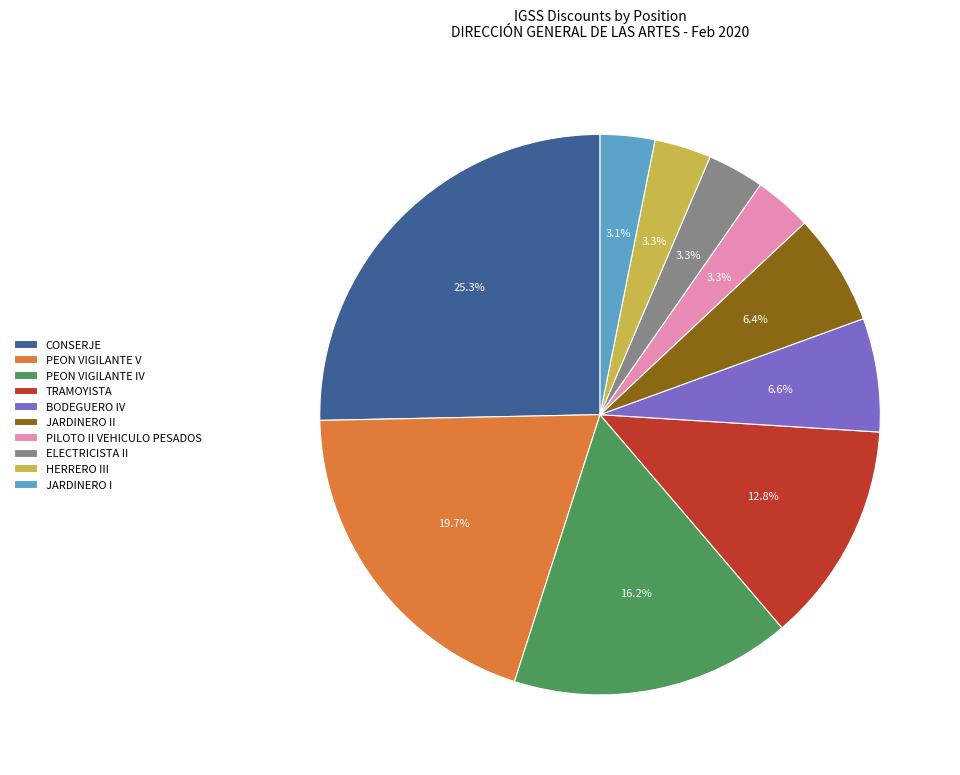

How many segments does this pie chart have?

10